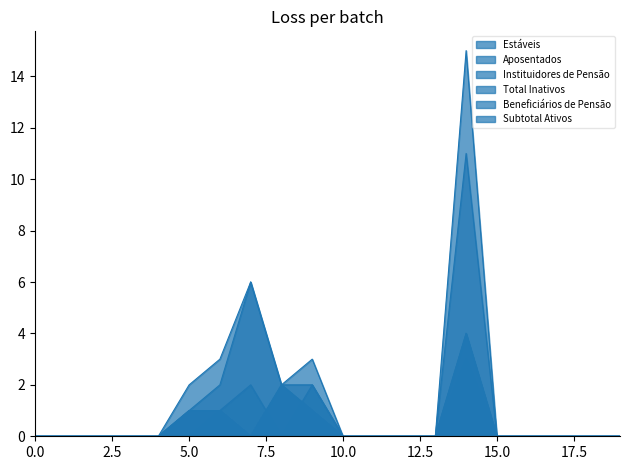

How many values in the Aposentados series exceed 0?

6